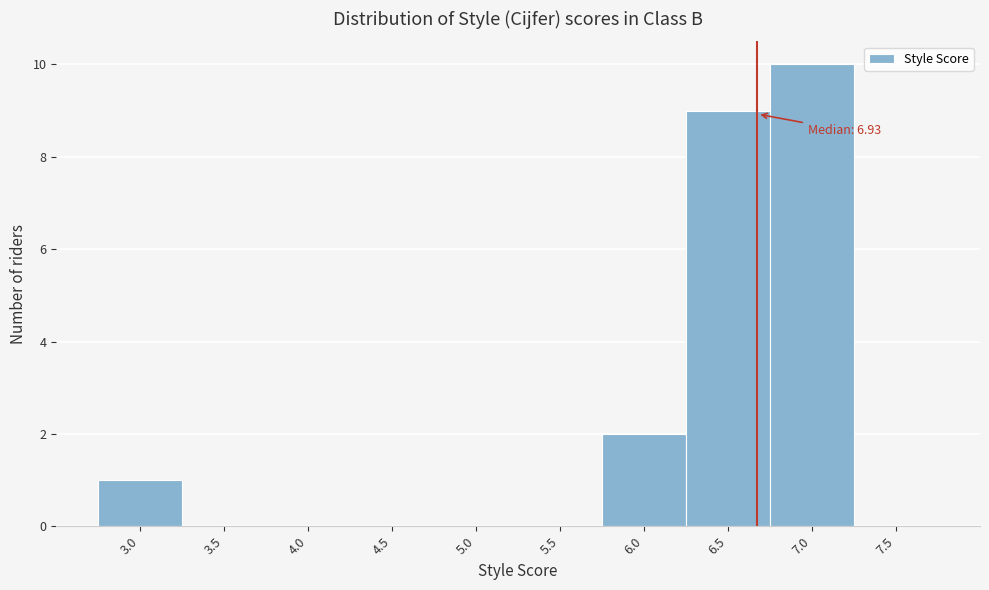

Reading left to right, what are all the values shown in this chart?

3.0=1	3.5=0	4.0=0	4.5=0	5.0=0	5.5=0	6.0=2	6.5=9	7.0=10	7.5=0